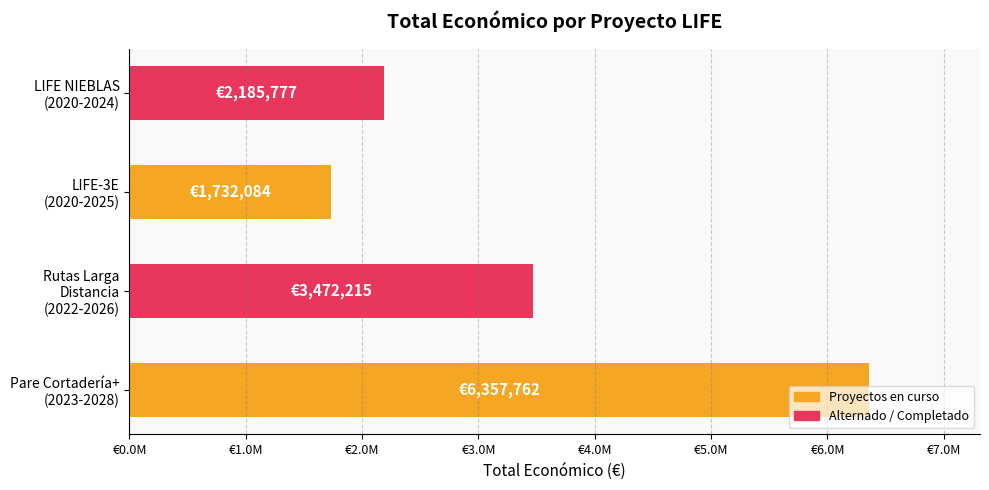

Does the chart contain any negative values?

No